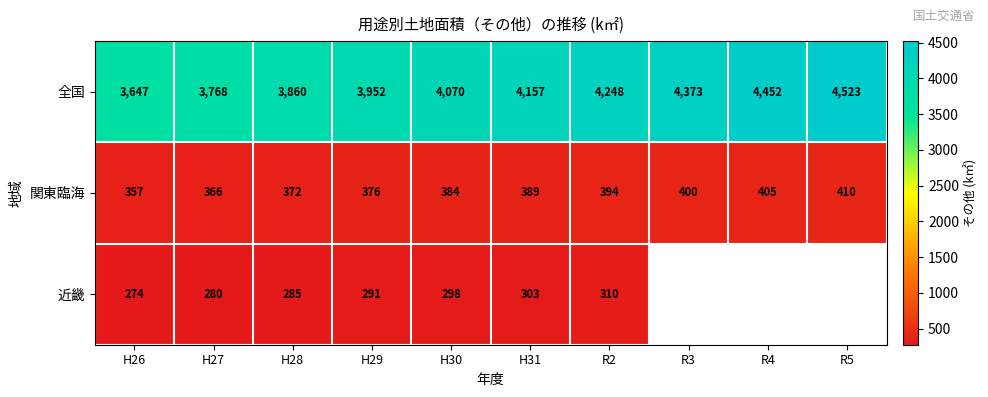

How many categories are shown in the chart?

10